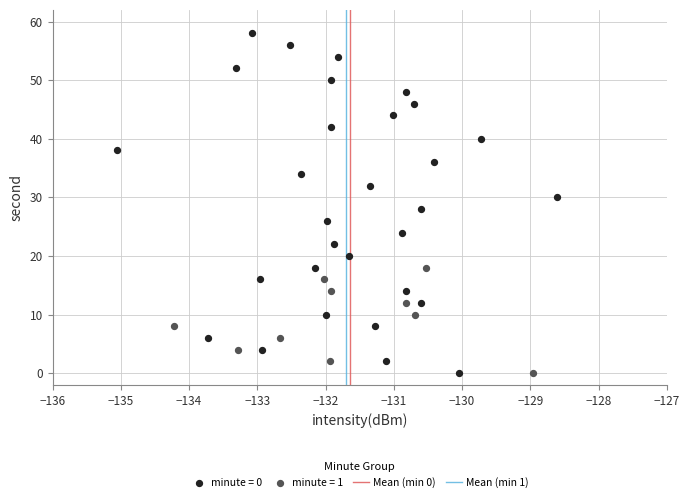

Which series has the widest spread of Y values?

minute = 0